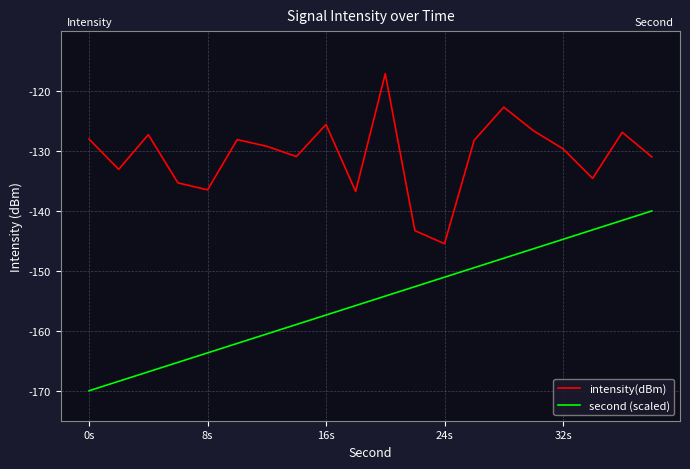

What is the difference between the maximum and minimum values in the intensity(dBm) series?

28.4